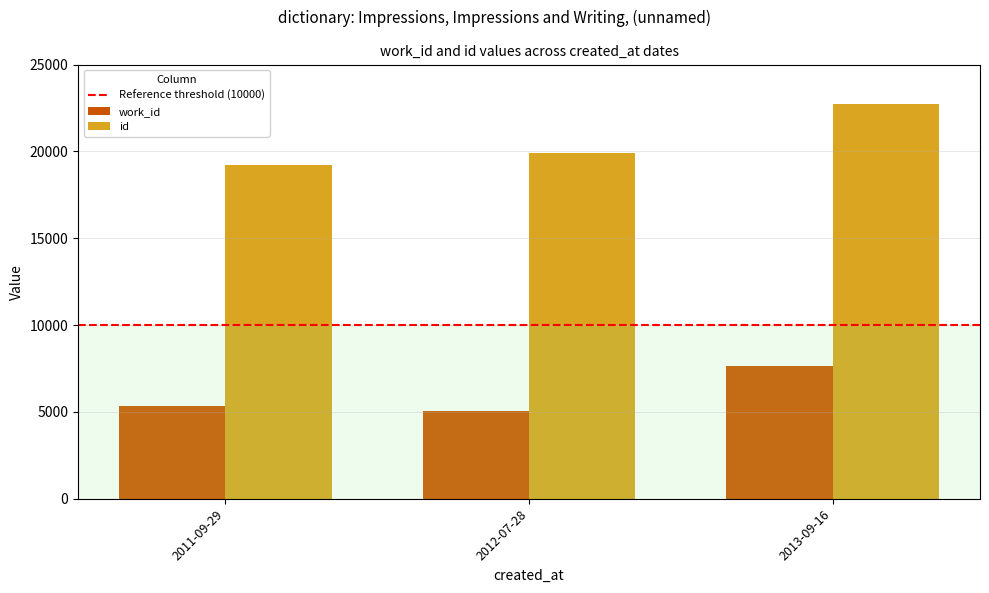

What is the spread (max minus min) of values at 2013-09-16?

15062